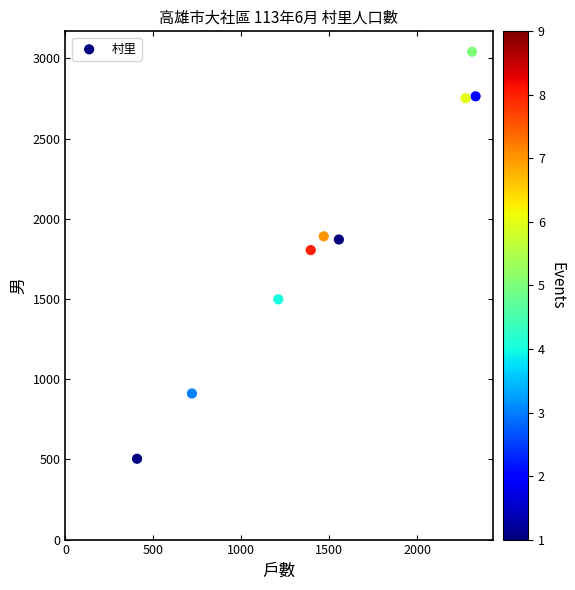

What is the range of Y values (max minus min)?

2538